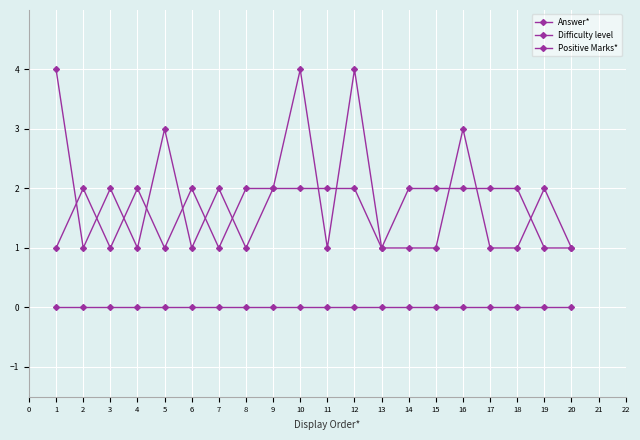

What is the value of the Difficulty level point at the 11th from the left?

2